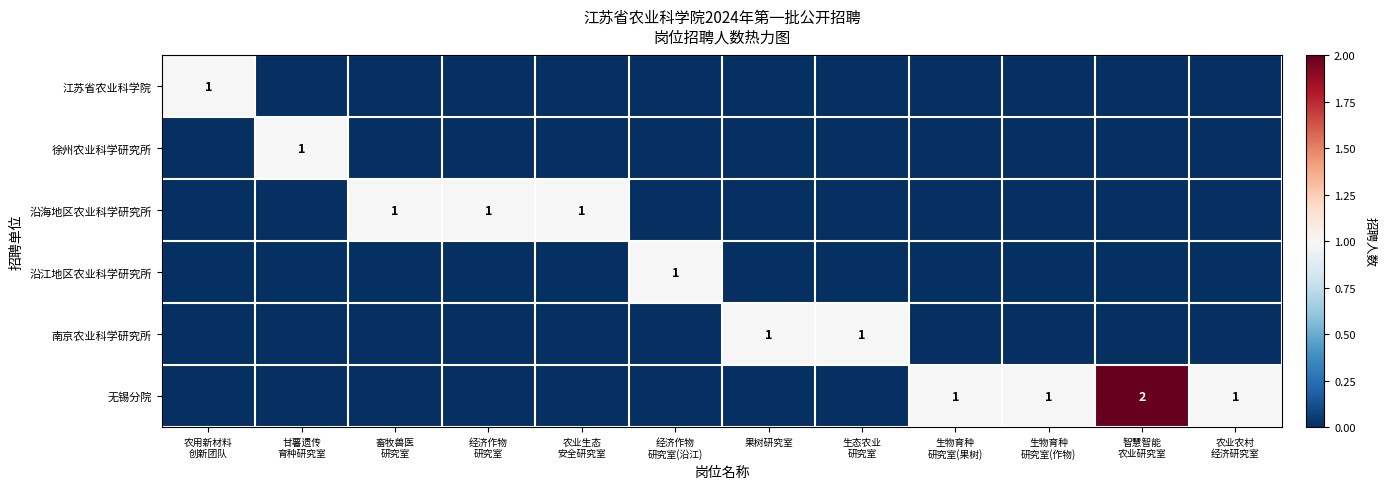

What is the difference between the maximum and minimum values in the 徐州农业科学研究所 series?

1